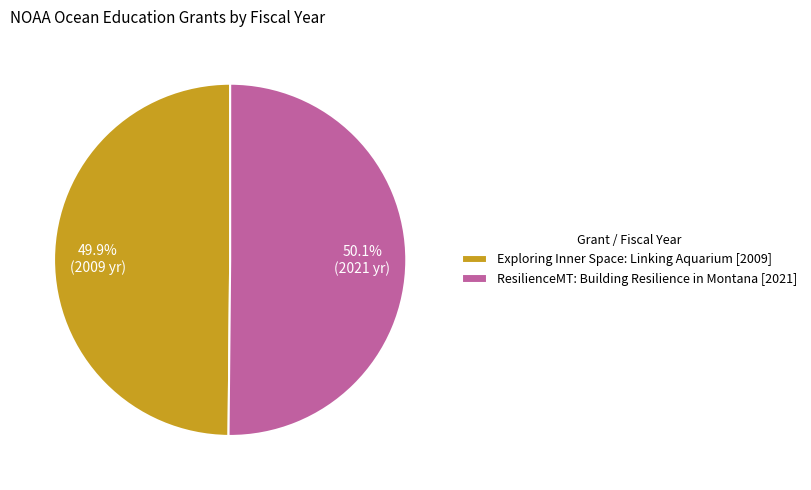

Is there a majority slice in this chart?

Yes